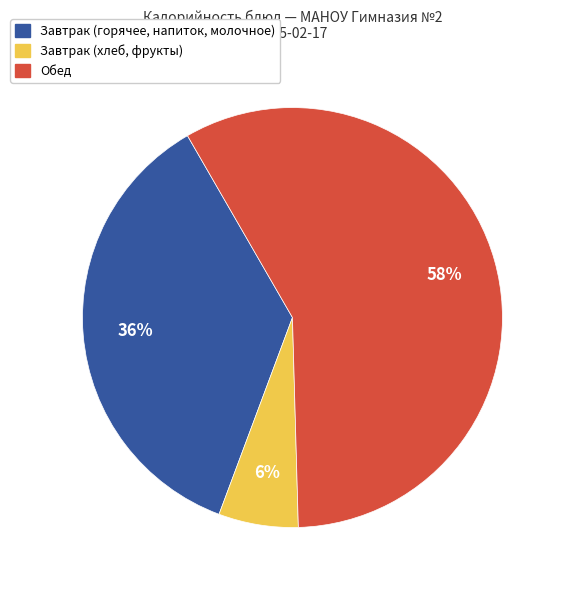

To the nearest percent, what is the average slice percentage?

33%